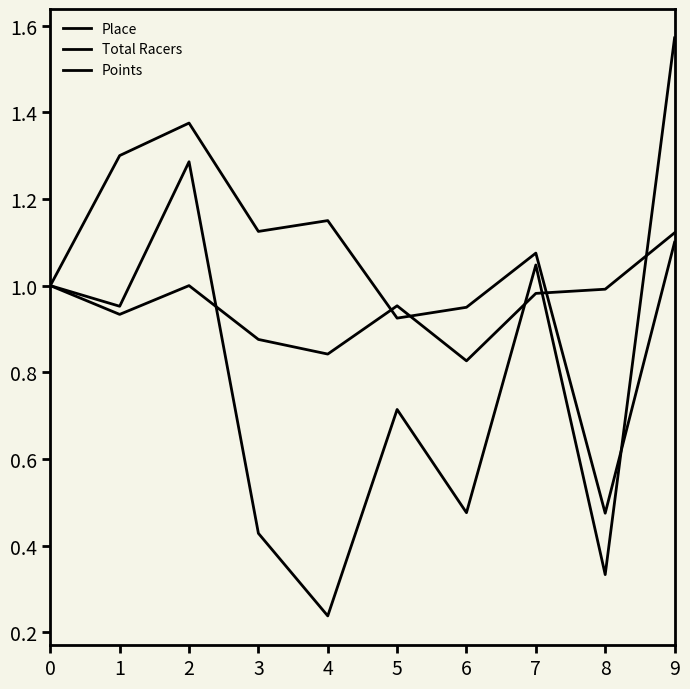

How many lines are shown in the chart?

3